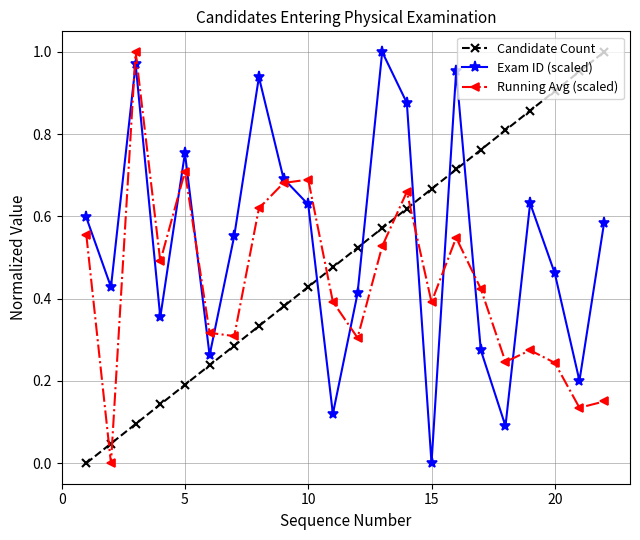

True or false: Exam ID (scaled) and Running Avg (scaled) intersect in this chart.

True